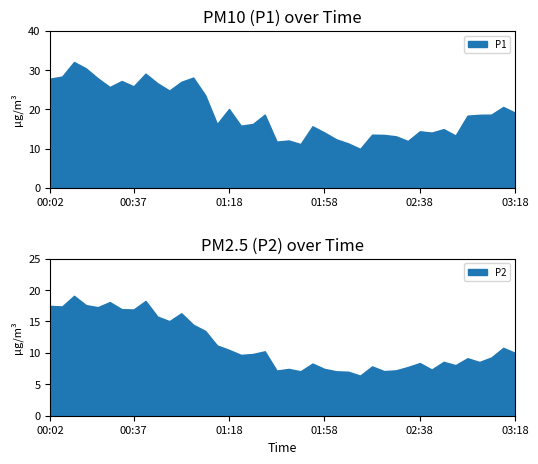

Rank the series at 02:23 from highest to lowest value.

P1, P2